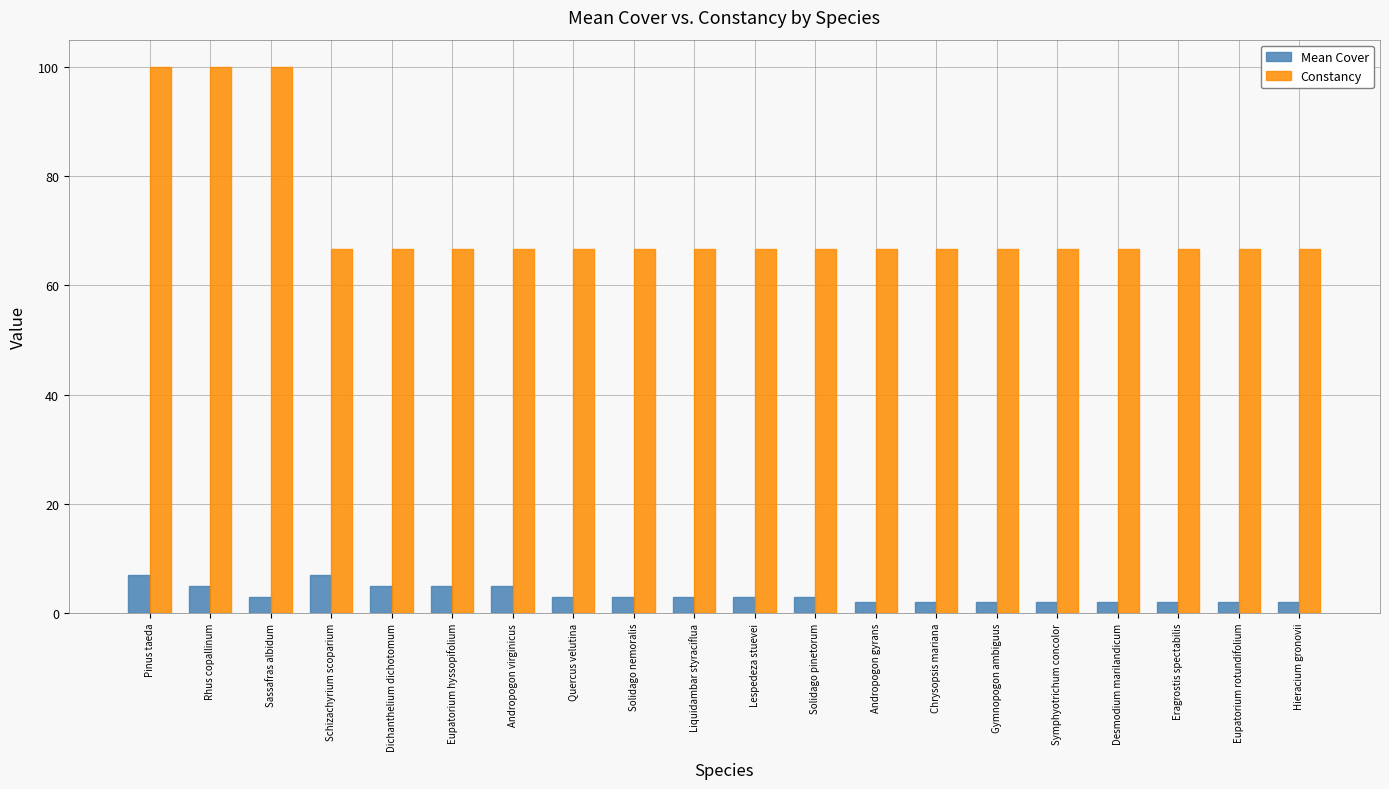

Count the Mean Cover values in the range 2 to 5.

18